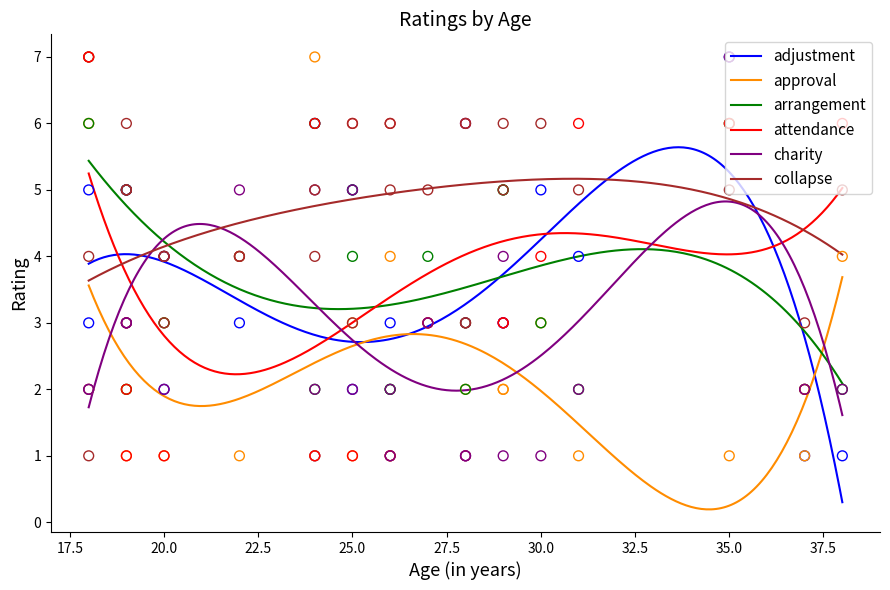

What is the total value across all series at 22?

21